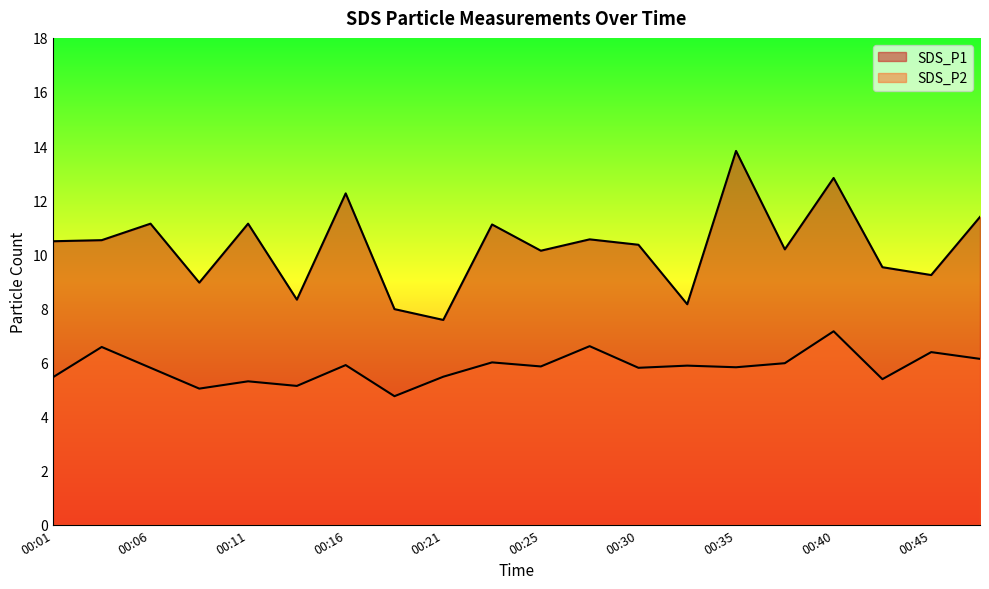

Between 00:33 and 00:25, which is larger?

00:25